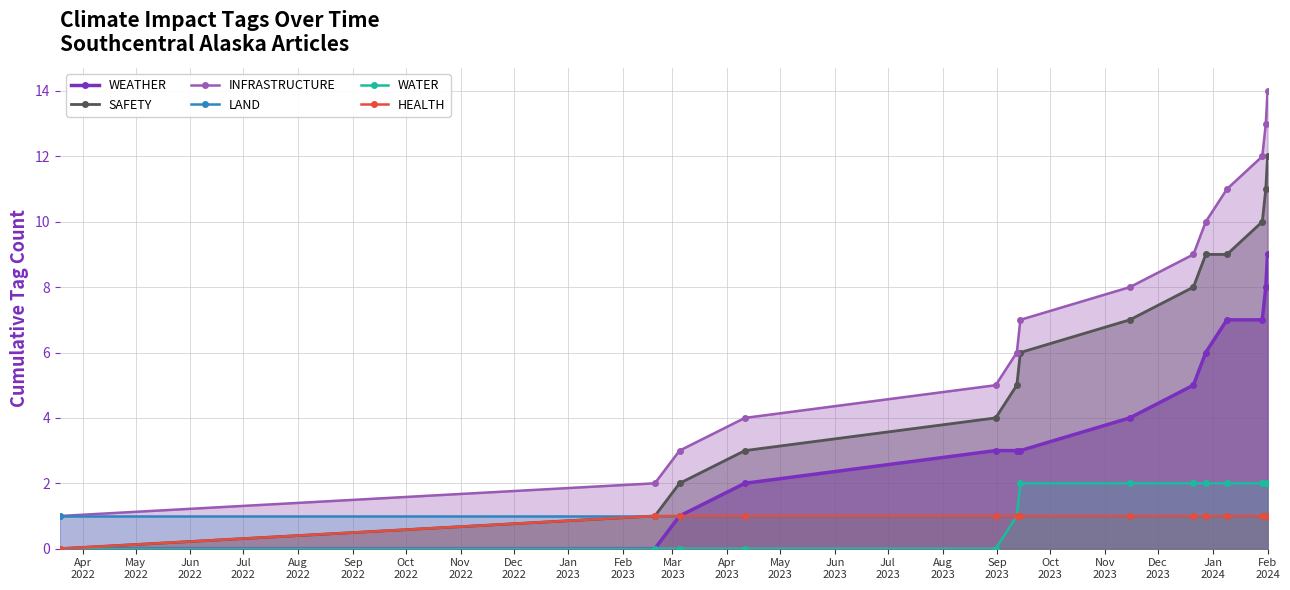

What is the maximum value for HEALTH?

1